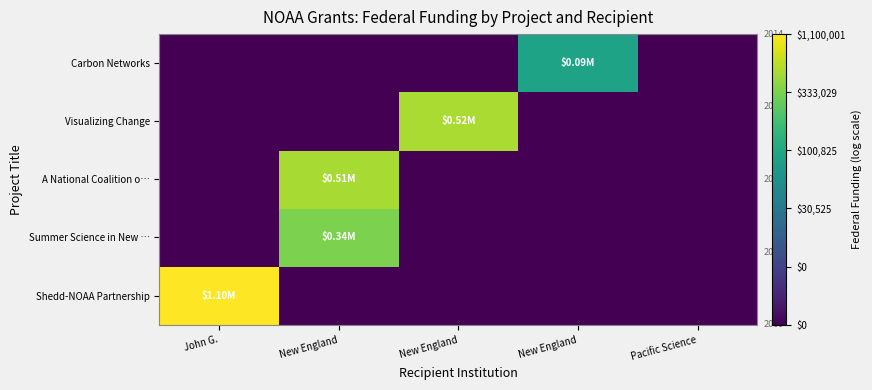

Reading left to right, transcribe all the data shown in this chart.

Shedd-NOAA Partnership: John G.=6.0	New England=3.4	New England=3.4	New England=3.4	Pacific Science=3.4
Summer Science in New …: John G.=3.4	New England=5.5	New England=3.4	New England=3.4	Pacific Science=3.4
A National Coalition o…: John G.=3.4	New England=5.7	New England=3.4	New England=3.4	Pacific Science=3.4
Visualizing Change: John G.=3.4	New England=3.4	New England=5.7	New England=3.4	Pacific Science=3.4
Carbon Networks: John G.=3.4	New England=3.4	New England=3.4	New England=4.9	Pacific Science=3.4